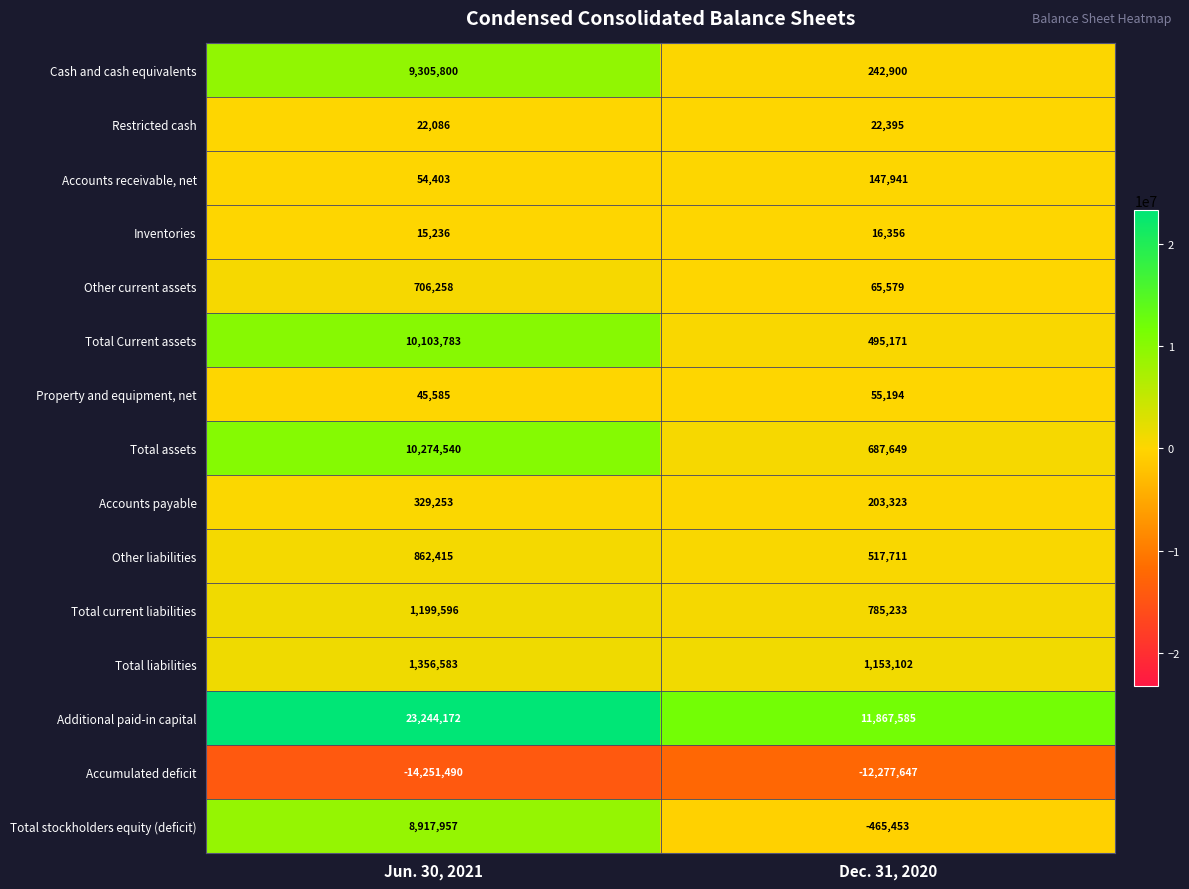

The Total liabilities series shows 1356583 at Jun. 30, 2021. True or false?

True